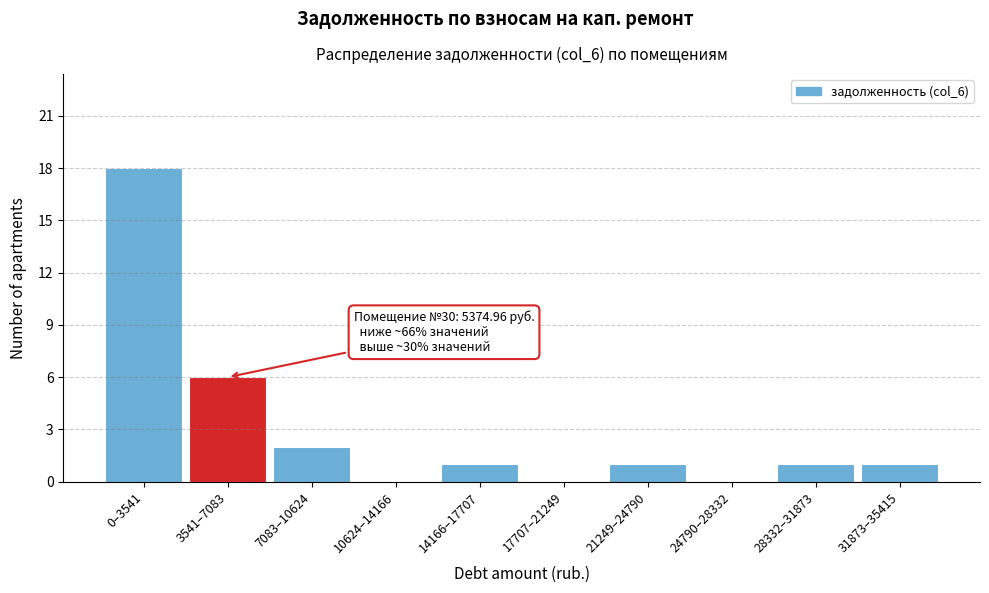

Reading left to right, list all the values displayed in this chart.

0–3541=18	3541–7083=6	7083–10624=2	10624–14166=0	14166–17707=1	17707–21249=0	21249–24790=1	24790–28332=0	28332–31873=1	31873–35415=1